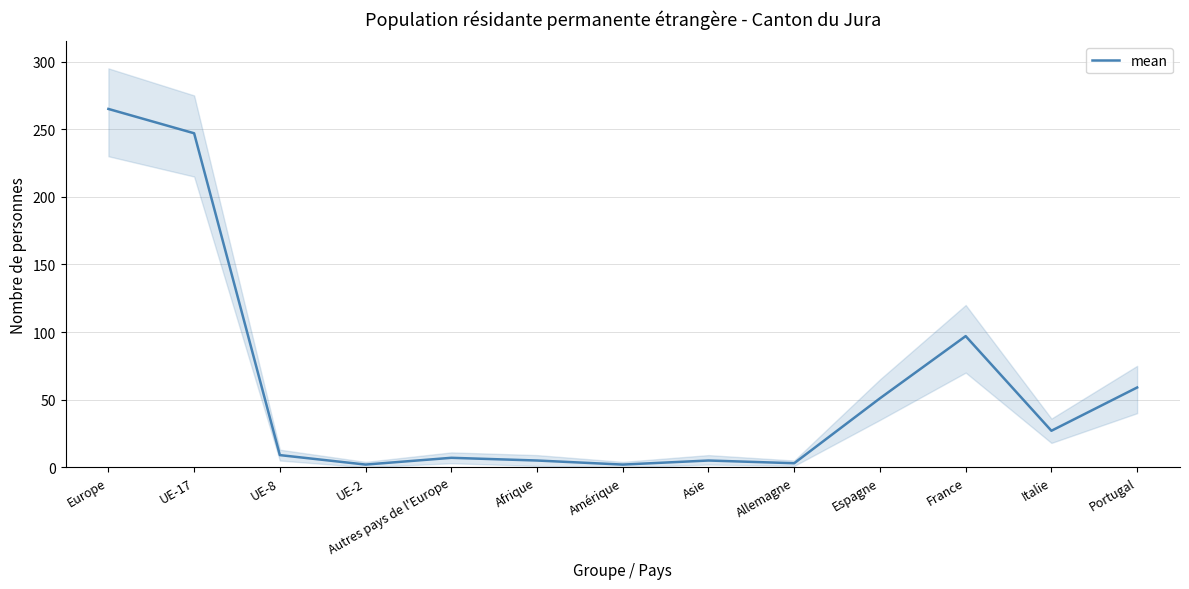

List the labels in order of value, smallest first.

UE-2, Amérique, Allemagne, Afrique, Asie, Autres pays de l'Europe, UE-8, Italie, Espagne, Portugal, France, UE-17, Europe